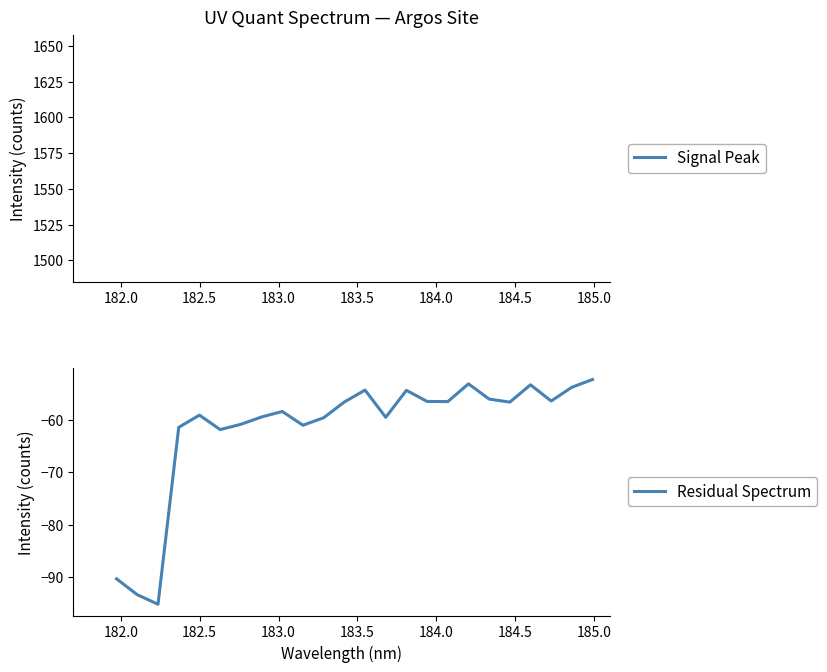

What is the maximum value shown in the chart?

-52.3